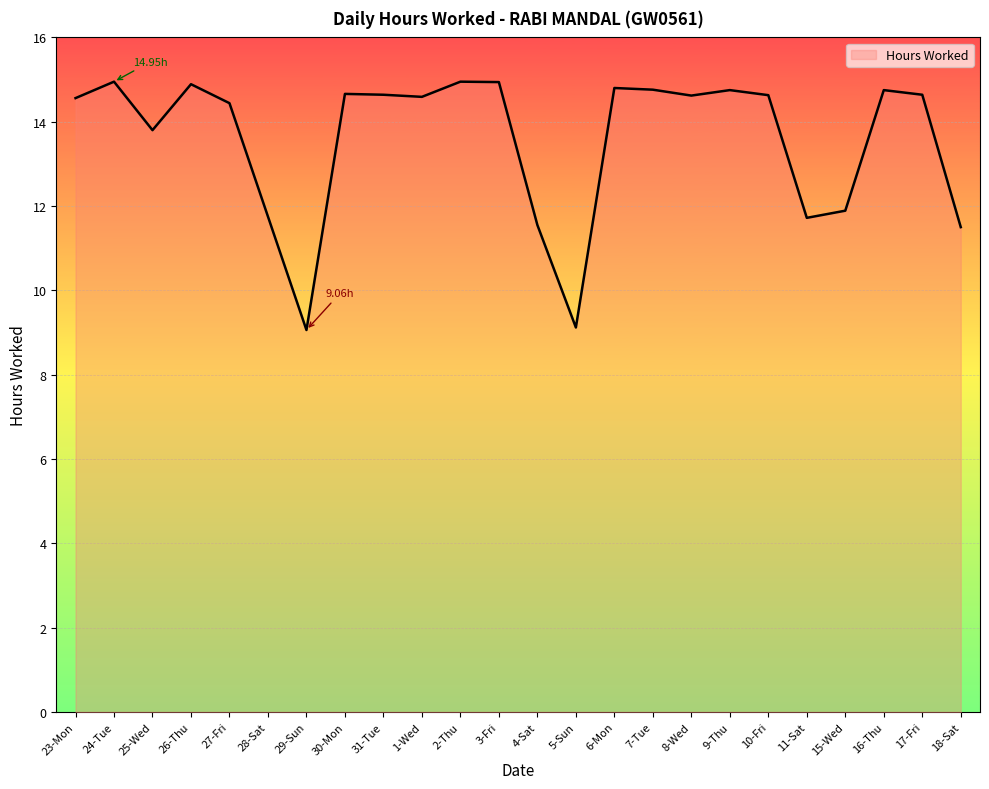

What position from the left is 25-Wed?

3